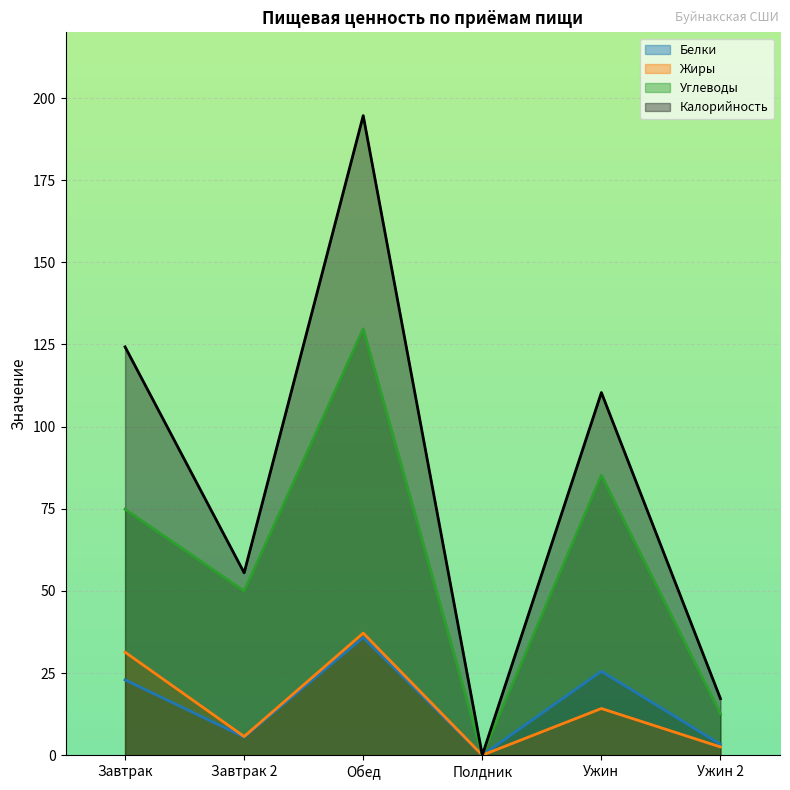

Is the value of Углеводы at Ужин 2 greater than the value of Белки at Ужин 2?

Yes